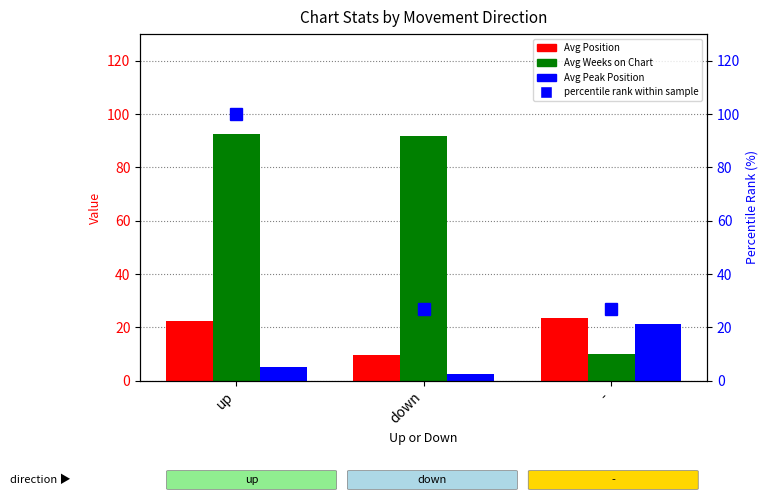

What position from the right is up?

3